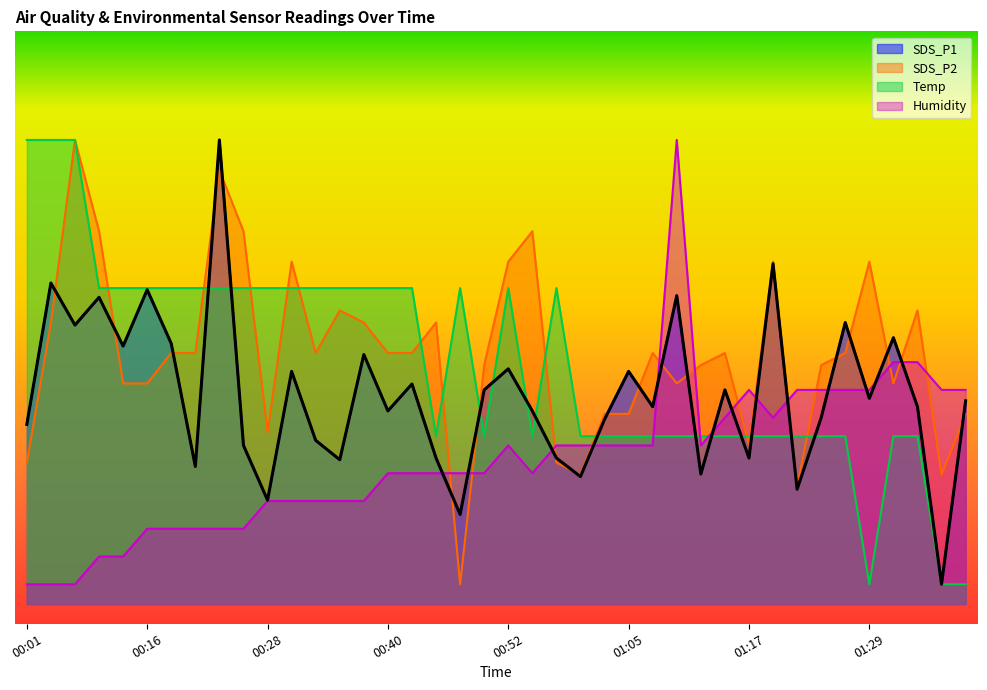

How many times do Temp and SDS_P1 cross each other?

13